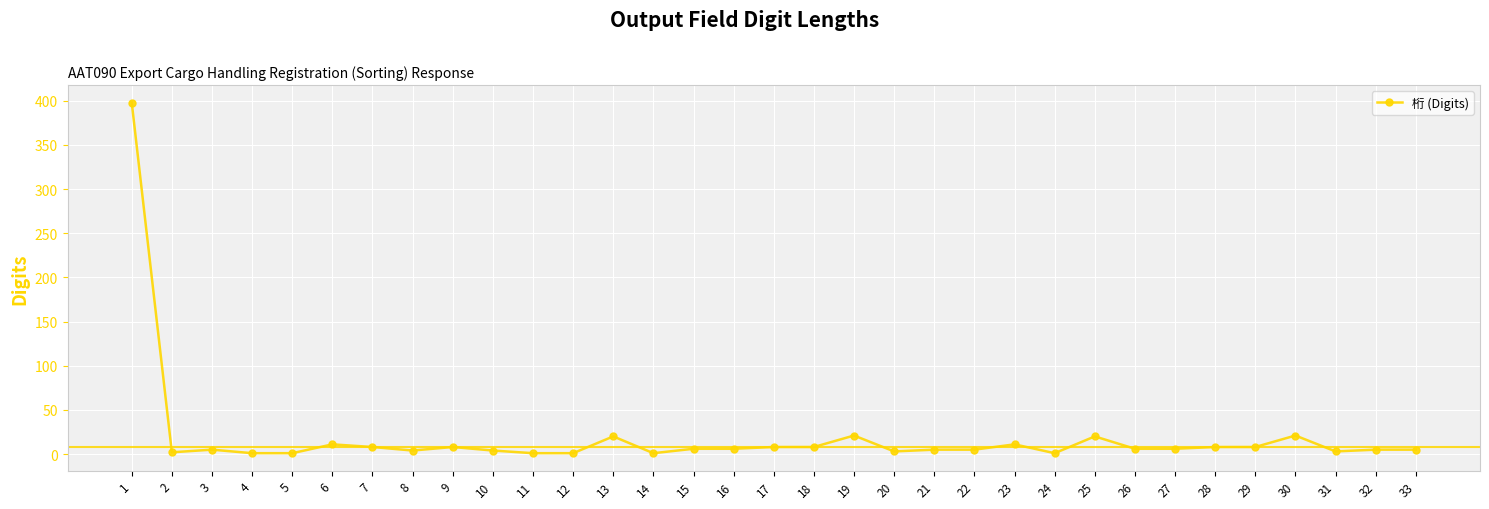

Is it true that the value at 13 is 20?

True